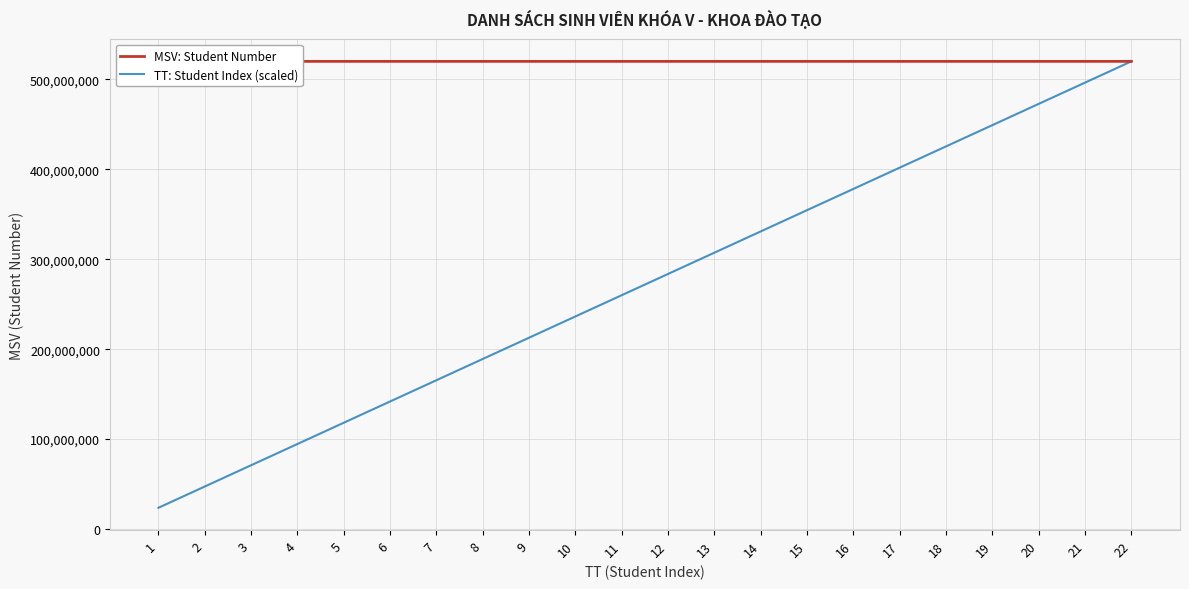

At which category is the sum across all series the highest?

22